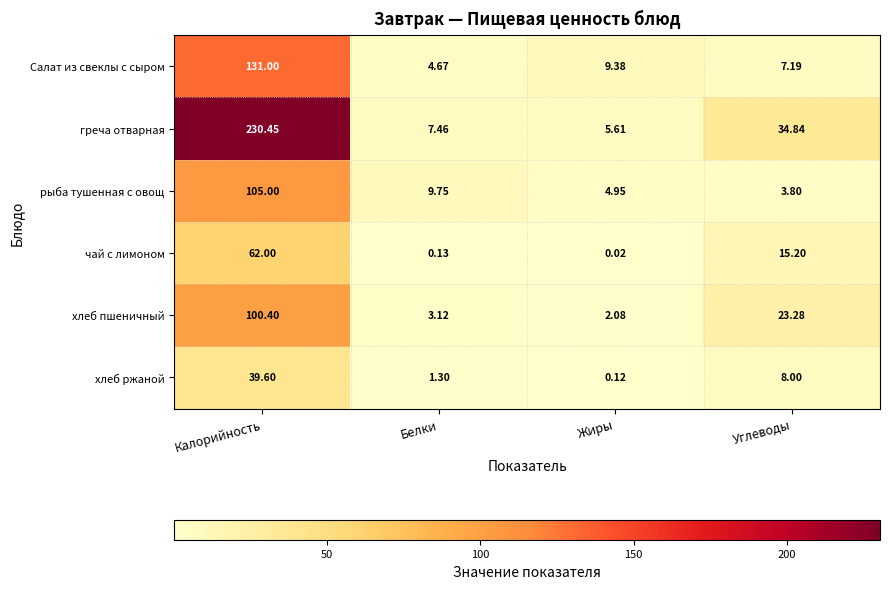

What is the spread (max minus min) of values at Углеводы?

31.0